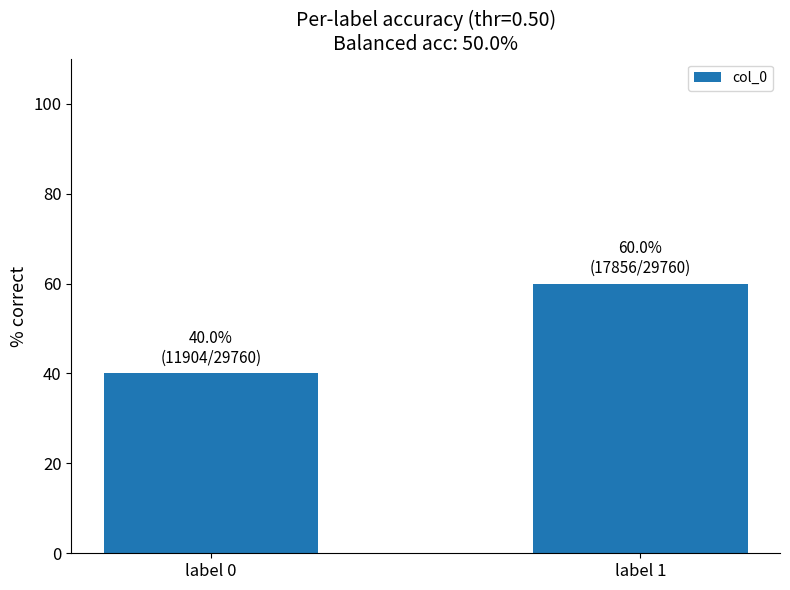

True or false: the data shows 60 at label 1.

True